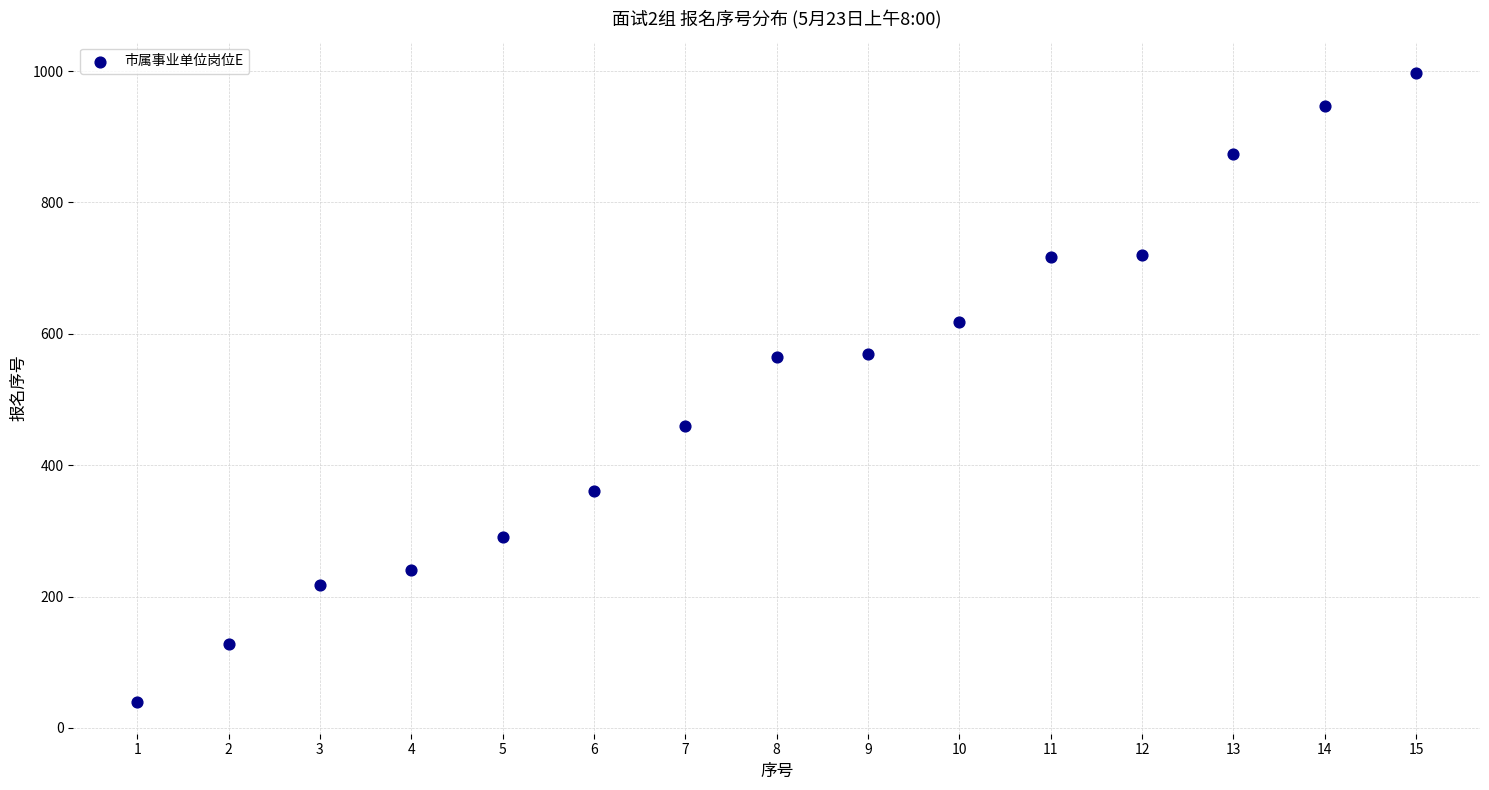

What is the range of Y values (max minus min)?

958